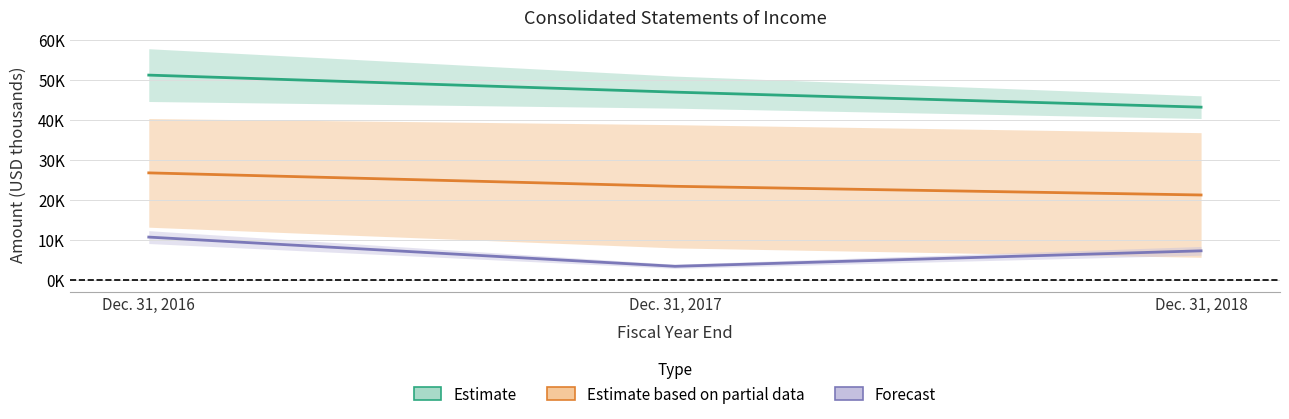

What is the sum of all Total interest expense values?

141296.0